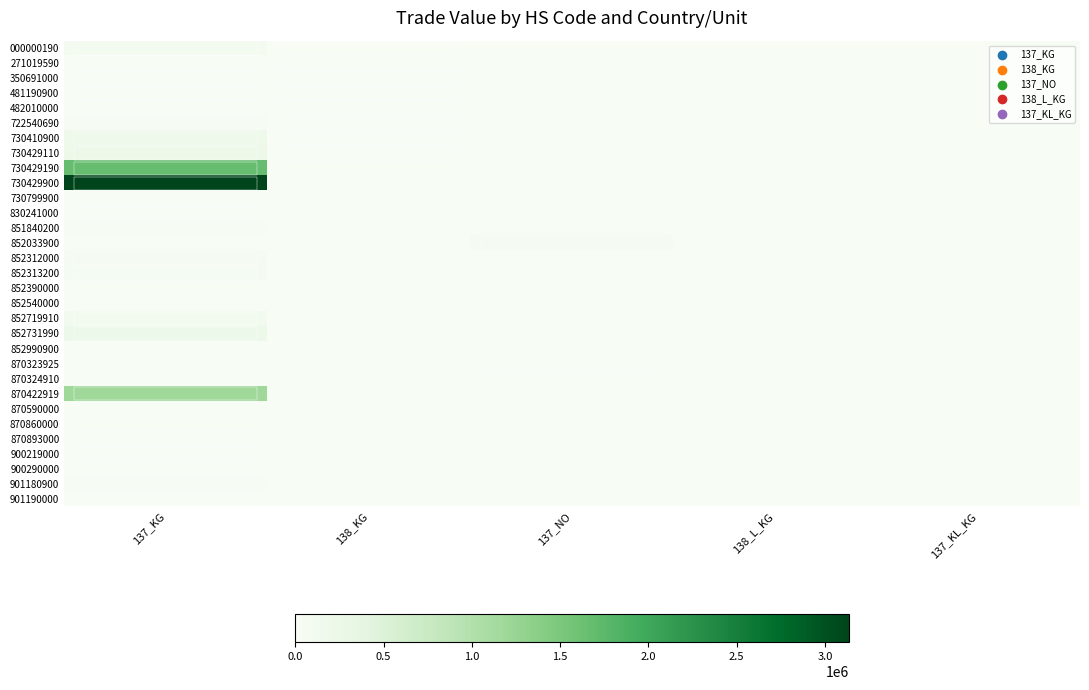

Reading right to left, what are all the values shown in this chart?

000000190: 137_KL_KG=0	138_L_KG=0	137_NO=0	138_KG=1064	137_KG=94470
271019590: 137_KL_KG=8528	138_L_KG=0	137_NO=0	138_KG=401	137_KG=8528
350691000: 137_KL_KG=0	138_L_KG=0	137_NO=0	138_KG=786	137_KG=400
481190900: 137_KL_KG=0	138_L_KG=0	137_NO=0	138_KG=216	137_KG=5108
482010000: 137_KL_KG=0	138_L_KG=0	137_NO=0	138_KG=472	137_KG=226
722540690: 137_KL_KG=0	138_L_KG=0	137_NO=0	138_KG=254	137_KG=22805
730410900: 137_KL_KG=0	138_L_KG=0	137_NO=0	138_KG=296	137_KG=188879
730429110: 137_KL_KG=0	138_L_KG=0	137_NO=0	138_KG=2381	137_KG=216822
730429190: 137_KL_KG=0	138_L_KG=2077	137_NO=0	138_KG=2077	137_KG=1665957
730429900: 137_KL_KG=0	138_L_KG=0	137_NO=0	138_KG=0	137_KG=3135591
730799900: 137_KL_KG=0	138_L_KG=0	137_NO=0	138_KG=0	137_KG=10327
830241000: 137_KL_KG=0	138_L_KG=0	137_NO=0	138_KG=0	137_KG=4096
851840200: 137_KL_KG=0	138_L_KG=0	137_NO=0	138_KG=0	137_KG=22275
852033900: 137_KL_KG=0	138_L_KG=0	137_NO=39521	138_KG=0	137_KG=0
852312000: 137_KL_KG=0	138_L_KG=0	137_NO=0	138_KG=0	137_KG=36578
852313200: 137_KL_KG=0	138_L_KG=0	137_NO=0	138_KG=0	137_KG=57037
852390000: 137_KL_KG=0	138_L_KG=0	137_NO=0	138_KG=0	137_KG=5519
852540000: 137_KL_KG=0	138_L_KG=0	137_NO=4697	138_KG=0	137_KG=0
852719910: 137_KL_KG=0	138_L_KG=0	137_NO=0	138_KG=0	137_KG=99049
852731990: 137_KL_KG=0	138_L_KG=0	137_NO=0	138_KG=0	137_KG=230648
852990900: 137_KL_KG=0	138_L_KG=0	137_NO=0	138_KG=0	137_KG=235
870323925: 137_KL_KG=0	138_L_KG=0	137_NO=1314	138_KG=0	137_KG=0
870324910: 137_KL_KG=0	138_L_KG=0	137_NO=2055	138_KG=0	137_KG=0
870422919: 137_KL_KG=0	138_L_KG=0	137_NO=0	138_KG=0	137_KG=1198207
870590000: 137_KL_KG=0	138_L_KG=0	137_NO=0	138_KG=0	137_KG=230
870860000: 137_KL_KG=0	138_L_KG=0	137_NO=0	138_KG=0	137_KG=1638
870893000: 137_KL_KG=0	138_L_KG=0	137_NO=0	138_KG=0	137_KG=3919
900219000: 137_KL_KG=0	138_L_KG=0	137_NO=0	138_KG=0	137_KG=831
900290000: 137_KL_KG=0	138_L_KG=0	137_NO=0	138_KG=0	137_KG=463
901180900: 137_KL_KG=0	138_L_KG=0	137_NO=0	138_KG=0	137_KG=14463
901190000: 137_KL_KG=0	138_L_KG=0	137_NO=0	138_KG=0	137_KG=5899